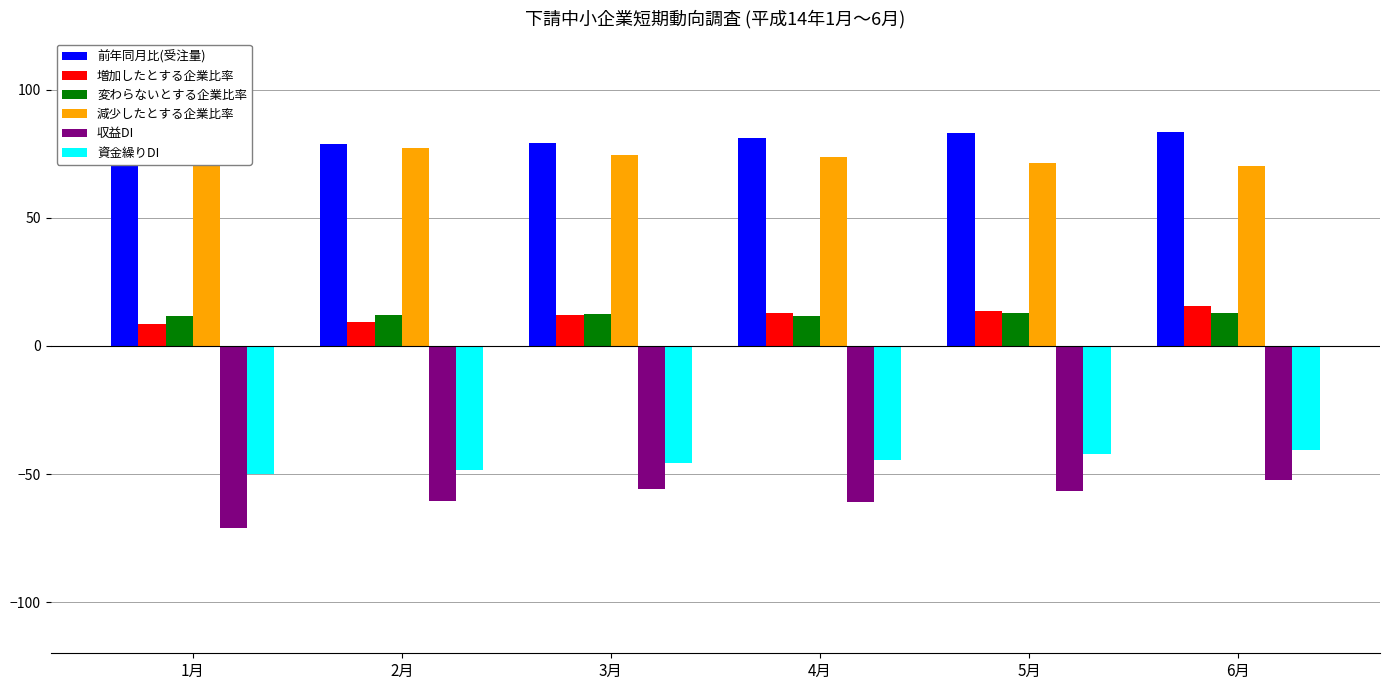

What are all the series names shown in the legend?

前年同月比(受注量), 増加したとする企業比率, 変わらないとする企業比率, 減少したとする企業比率, 収益DI, 資金繰りDI